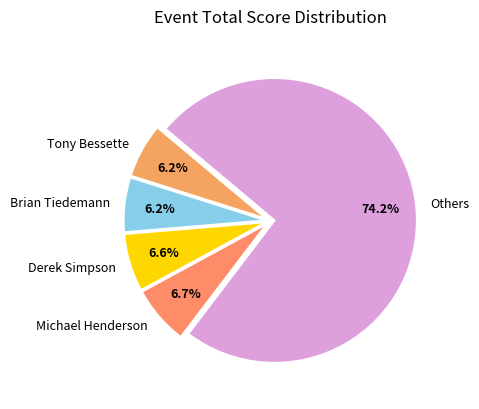

Which category has the biggest portion of the pie?

Others